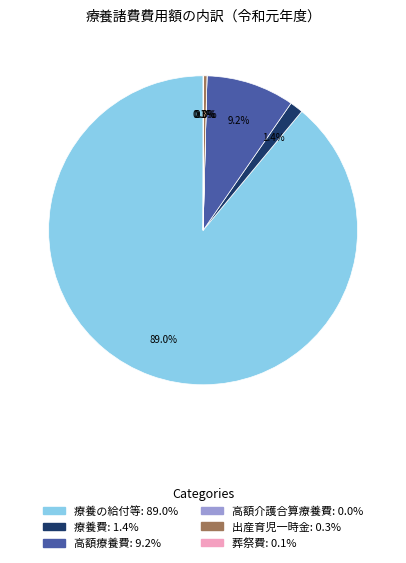

To the nearest percent, what is the difference between the 高額療養費 and 出産育児一時金 slice percentages?

9%